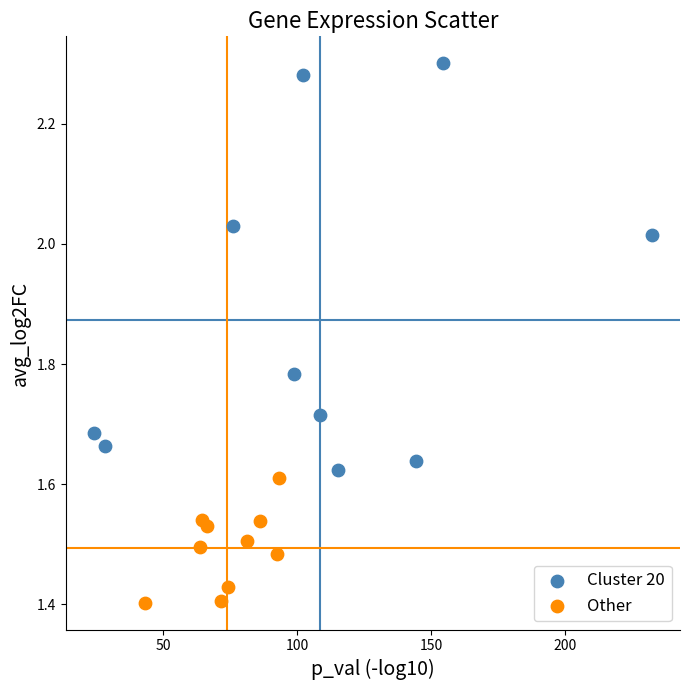

Which series has the largest Y range (max minus min)?

Cluster 20